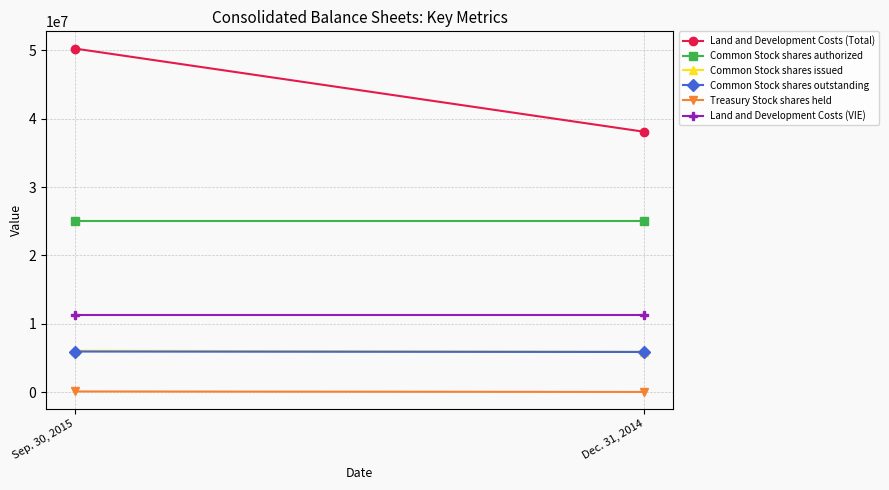

Which series changed the most between Sep. 30, 2015 and Dec. 31, 2014?

Land and Development Costs (Total)